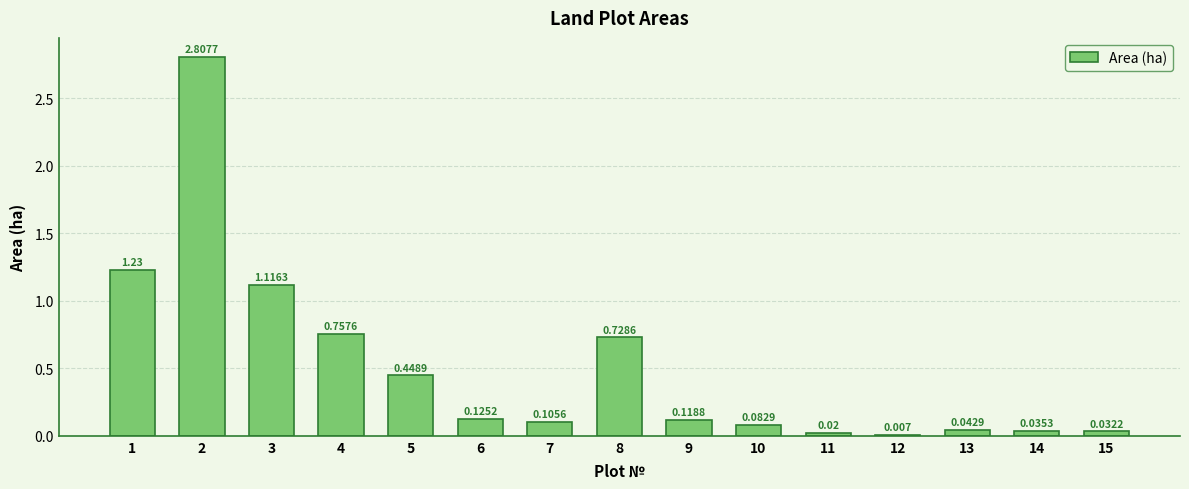

The chart shows a value of 0.0 at 15. True or false?

True